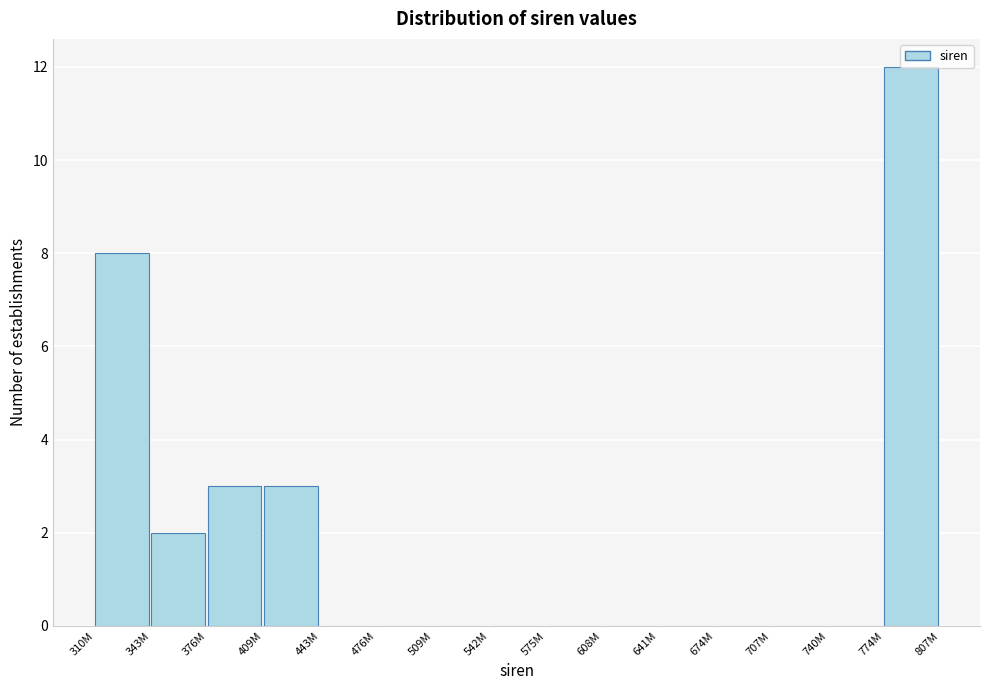

Is it true that the value at 740M is 0?

True